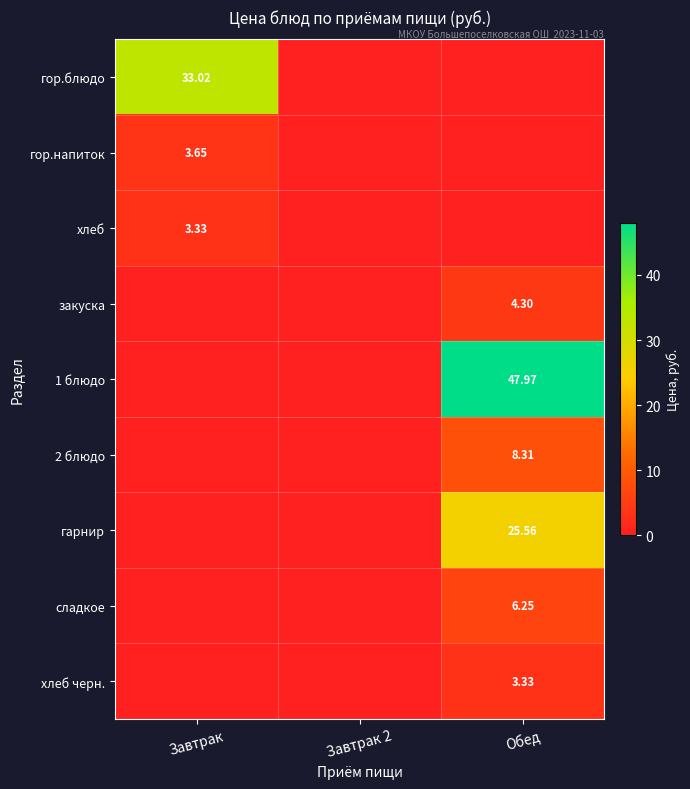

Which has a higher value, Завтрак 2 or Завтрак?

Завтрак